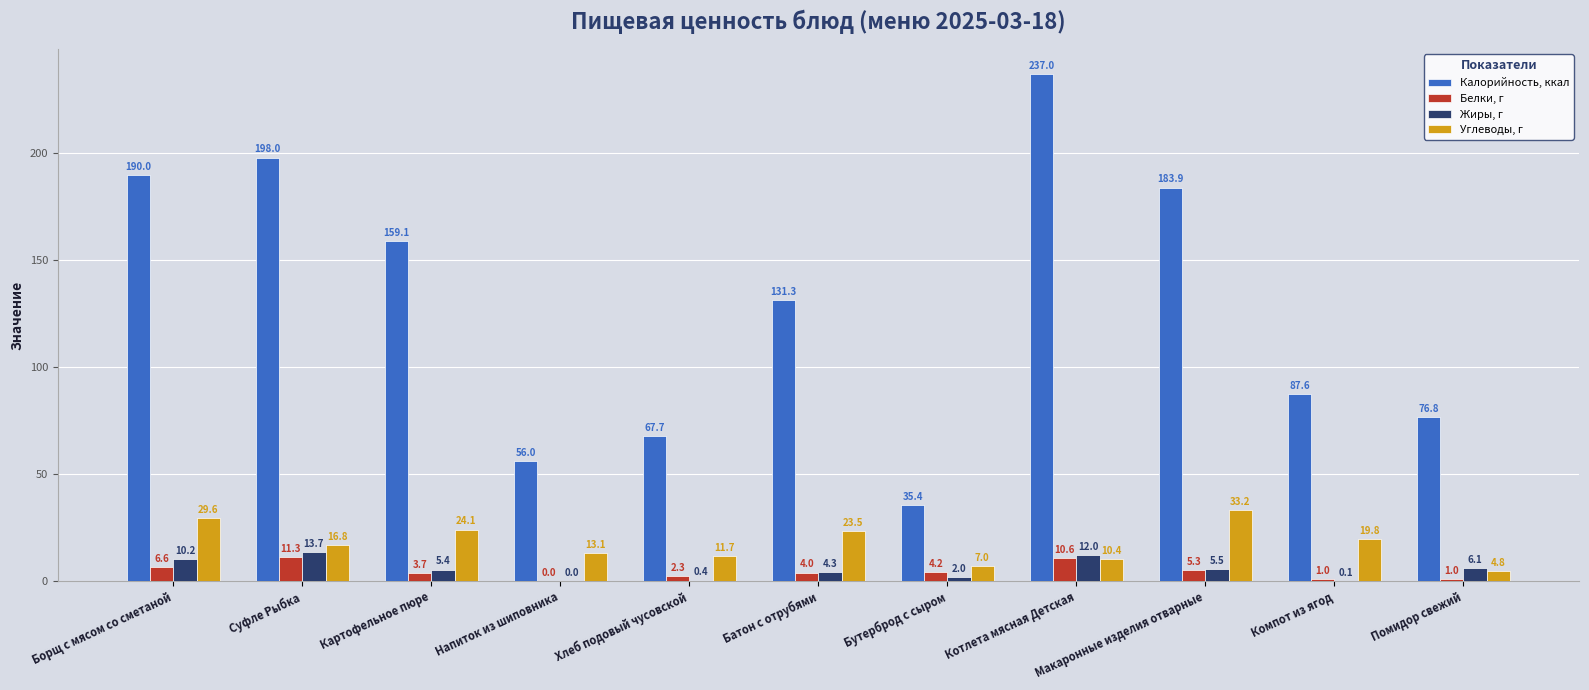

At which label does Калорийность, ккал first exceed 131?

Борщ с мясом со сметаной